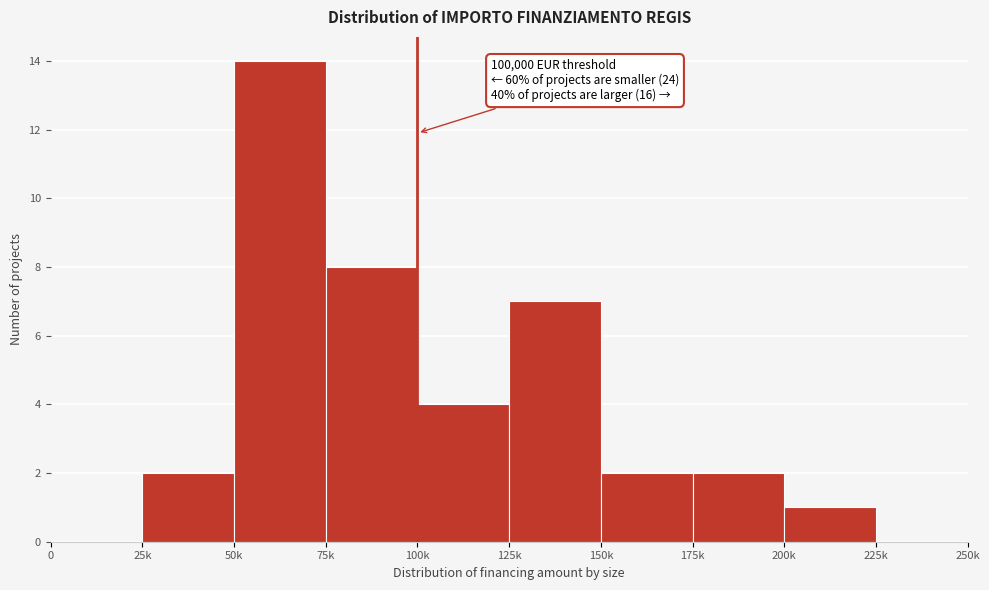

Reading left to right, transcribe all the data shown in this chart.

0=0	25k=2	50k=14	75k=8	100k=4	125k=7	150k=2	175k=2	200k=1	225k=0